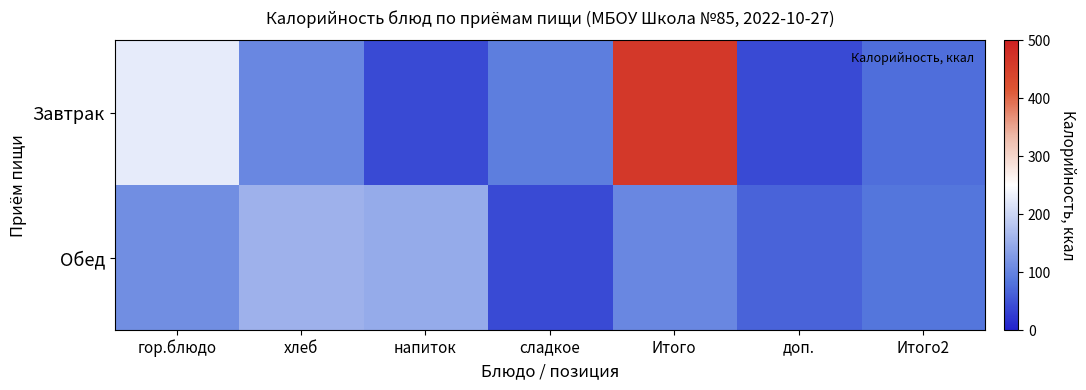

What is the spread (max minus min) of values at хлеб?

50.9